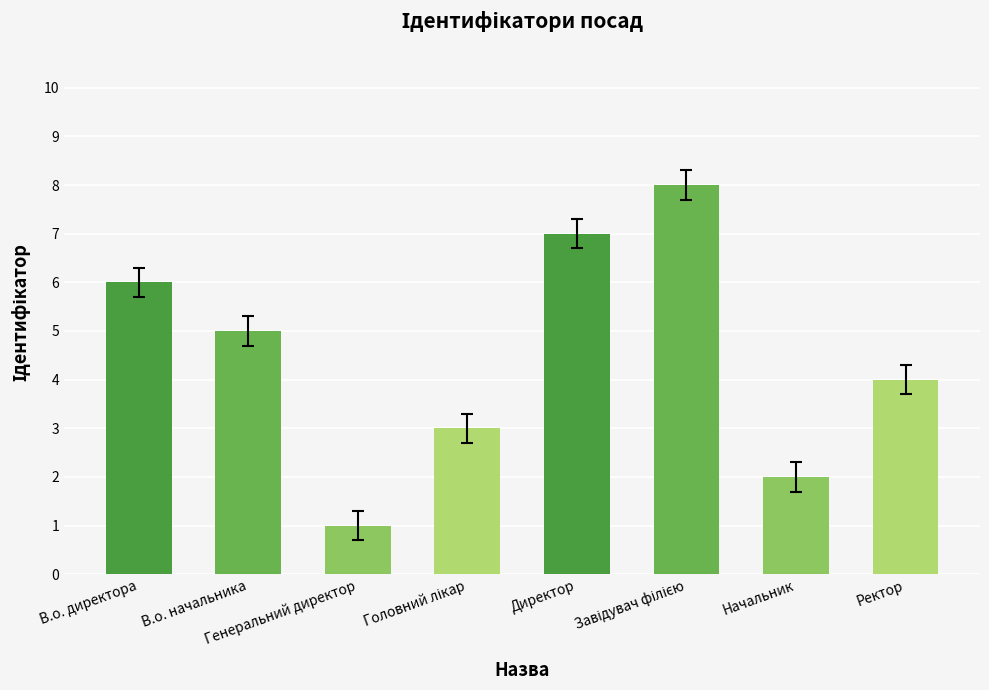

What is the maximum value shown in the chart?

8